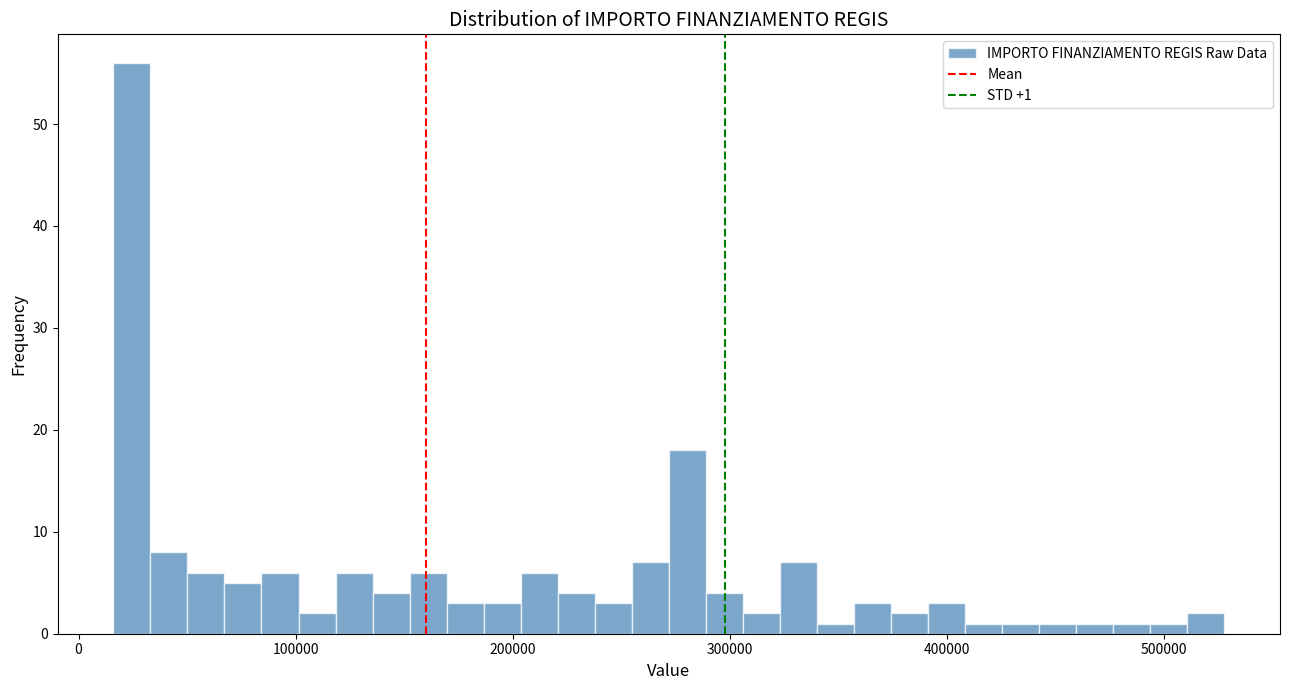

Around what value on the x-axis is the tallest bar? Give the approximate position of its centre, as read against the axis.

20000